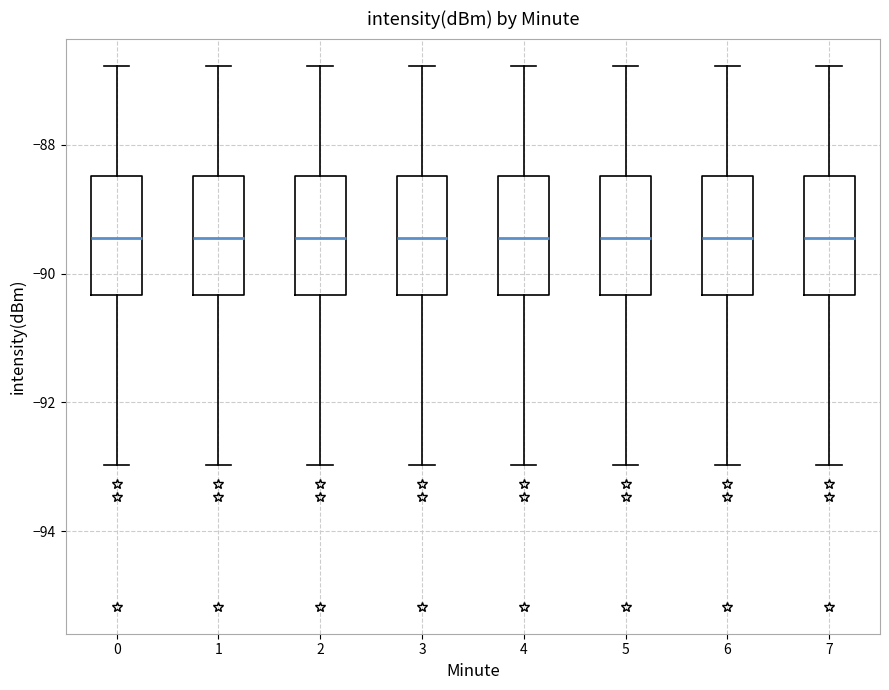

Reading left to right, transcribe this box plot: for each box, give where its median line is, the range the box spans, and where its two whiskers end, as read against the y-axis. The values are not printed on the chart, so give them approximately, as read against the axis.

0: median -89.4, box -90.4 to -88.4, whiskers -93.0 to -86.8
1: median -89.4, box -90.4 to -88.4, whiskers -93.0 to -86.8
2: median -89.4, box -90.4 to -88.4, whiskers -93.0 to -86.8
3: median -89.4, box -90.4 to -88.4, whiskers -93.0 to -86.8
4: median -89.4, box -90.4 to -88.4, whiskers -93.0 to -86.8
5: median -89.4, box -90.4 to -88.4, whiskers -93.0 to -86.8
6: median -89.4, box -90.4 to -88.4, whiskers -93.0 to -86.8
7: median -89.4, box -90.4 to -88.4, whiskers -93.0 to -86.8